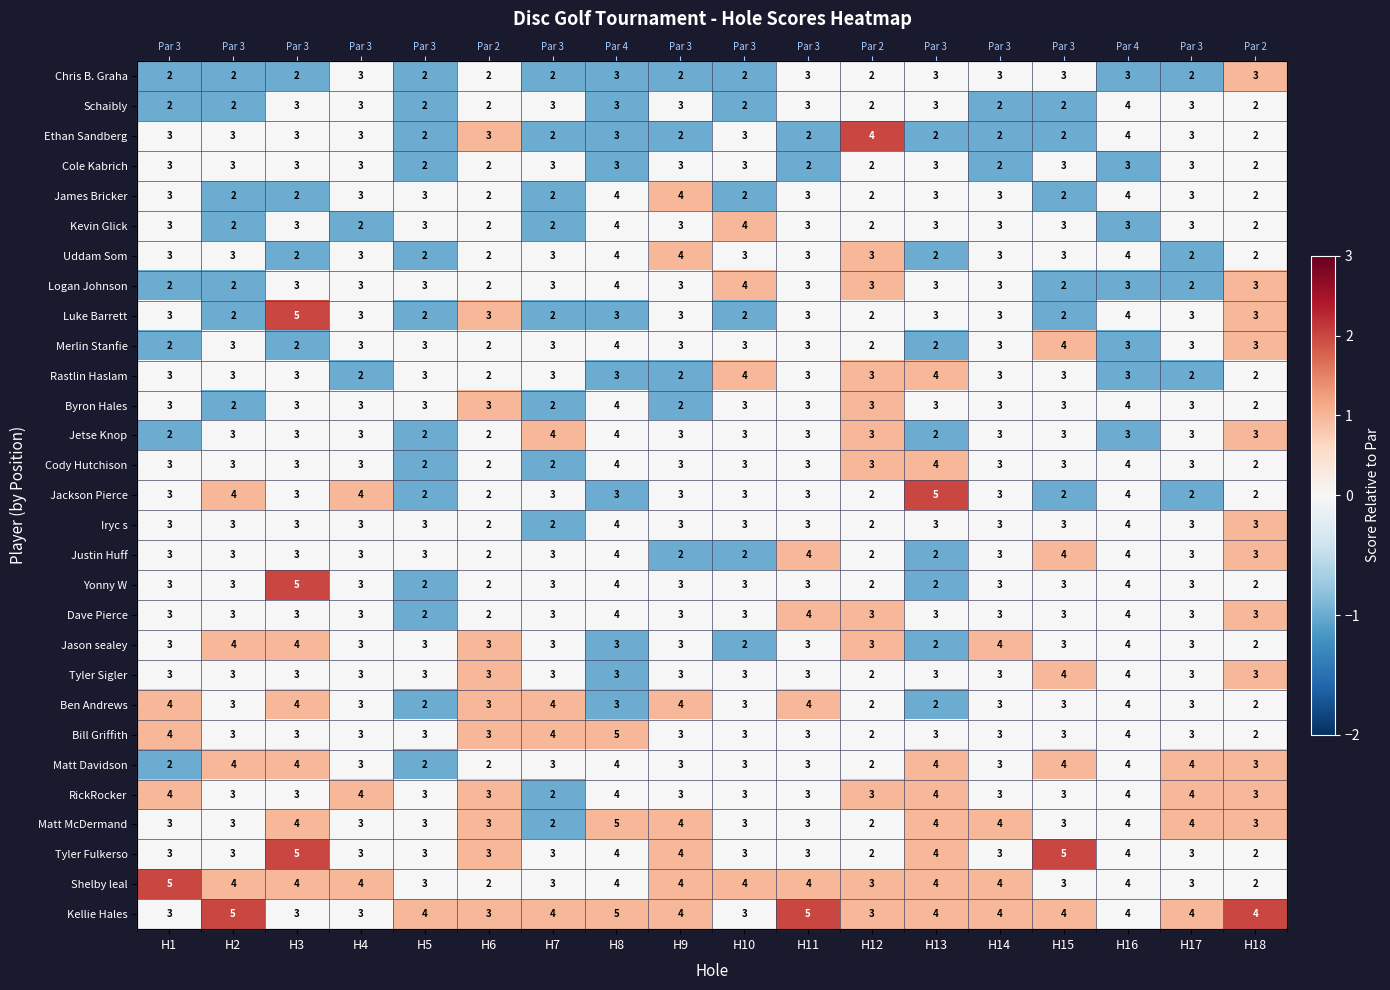

List the labels in order of Schaibly value, smallest first.

H1, H2, H5, H8, H10, H14, H15, H3, H4, H6, H7, H9, H11, H12, H13, H16, H17, H18